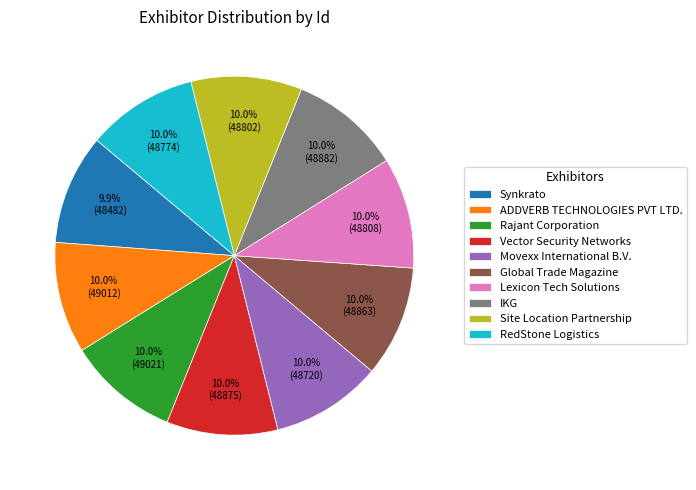

Does Rajant Corporation account for over 50% of the chart?

No